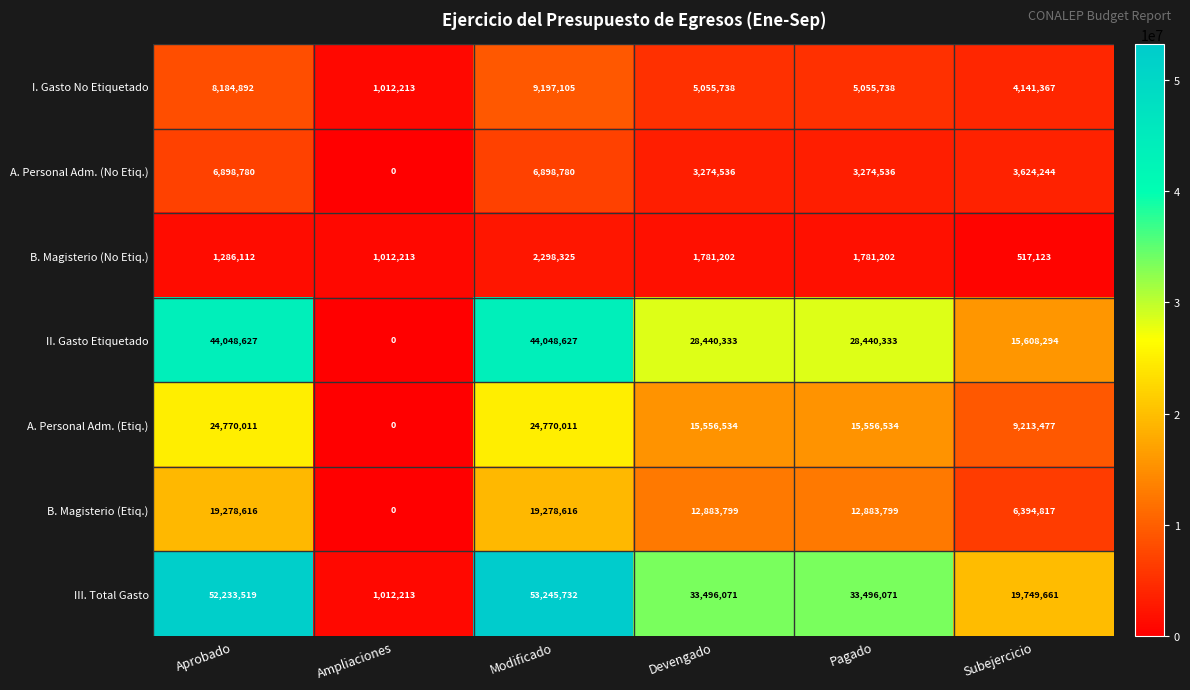

At which label does A. Personal Adm. (Etiq.) first exceed 15556534?

Aprobado